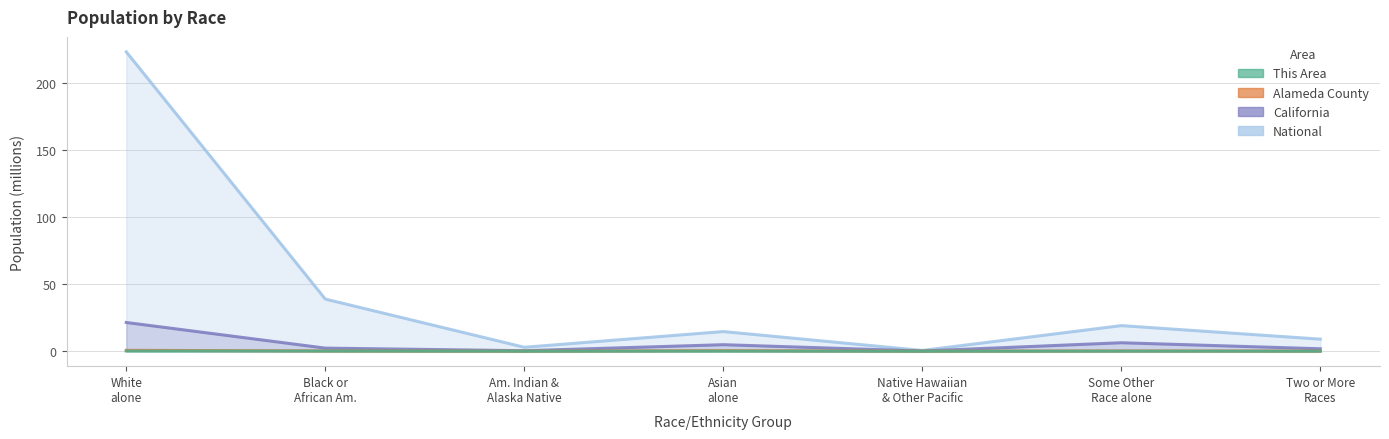

Does the chart have visible grid lines?

Yes